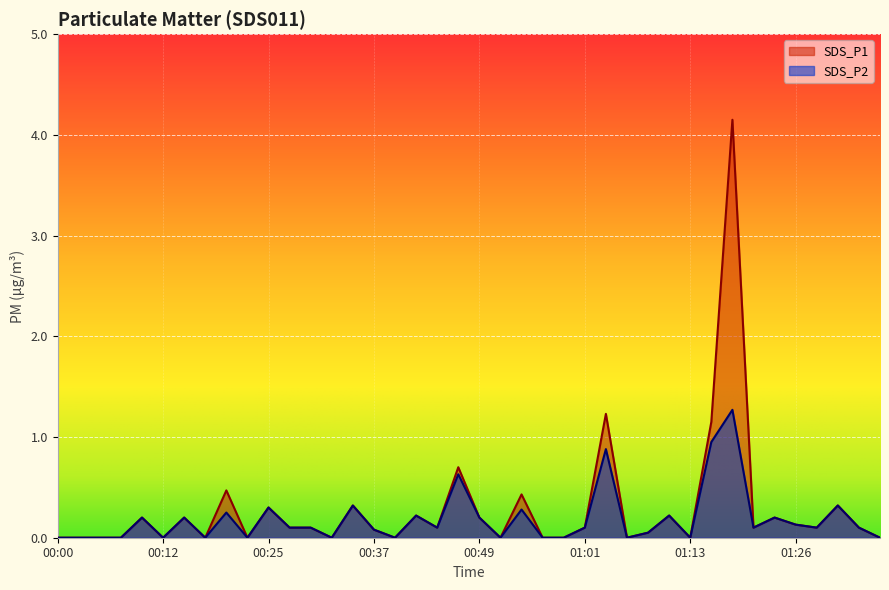

Which series has the largest total across all categories?

SDS_P1